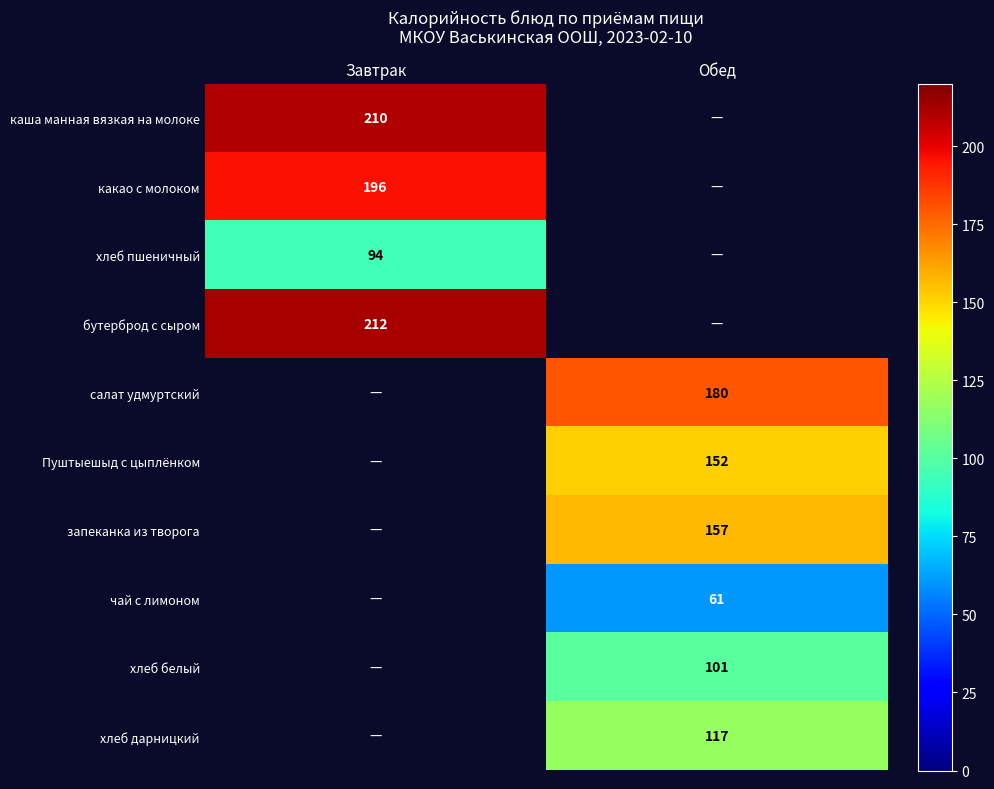

Is it true that чай с лимоном equals 96.8 at Обед?

False